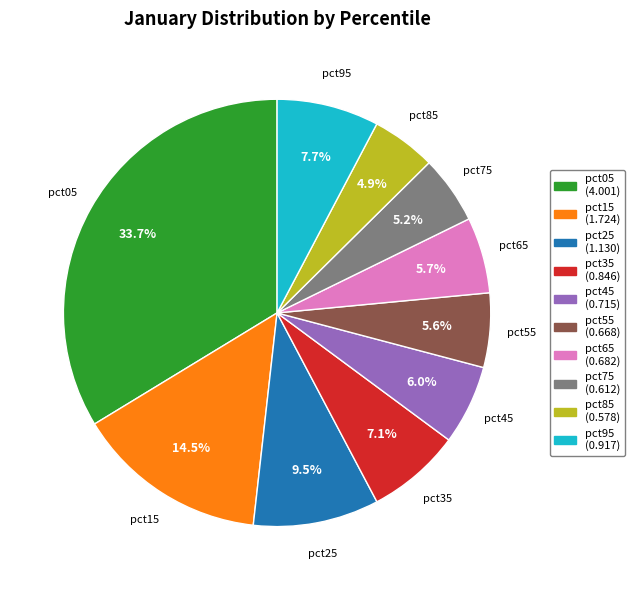

Count the number of slices in the pie.

10